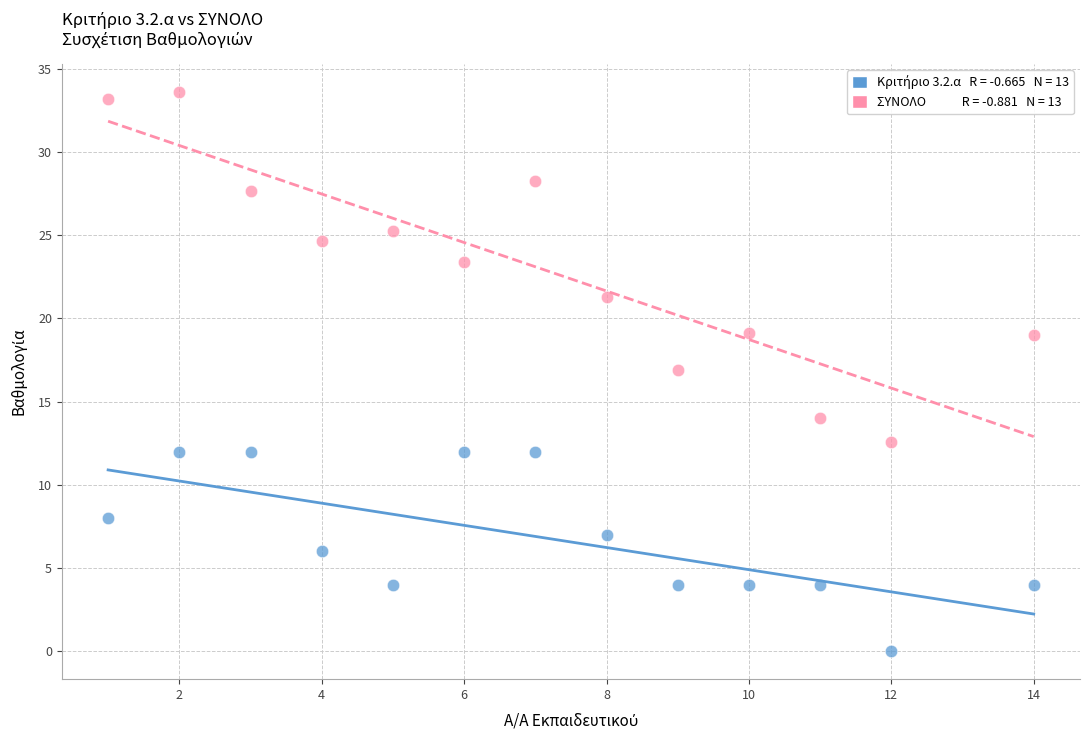

Across all series, what Y value is closest to 16?

16.9